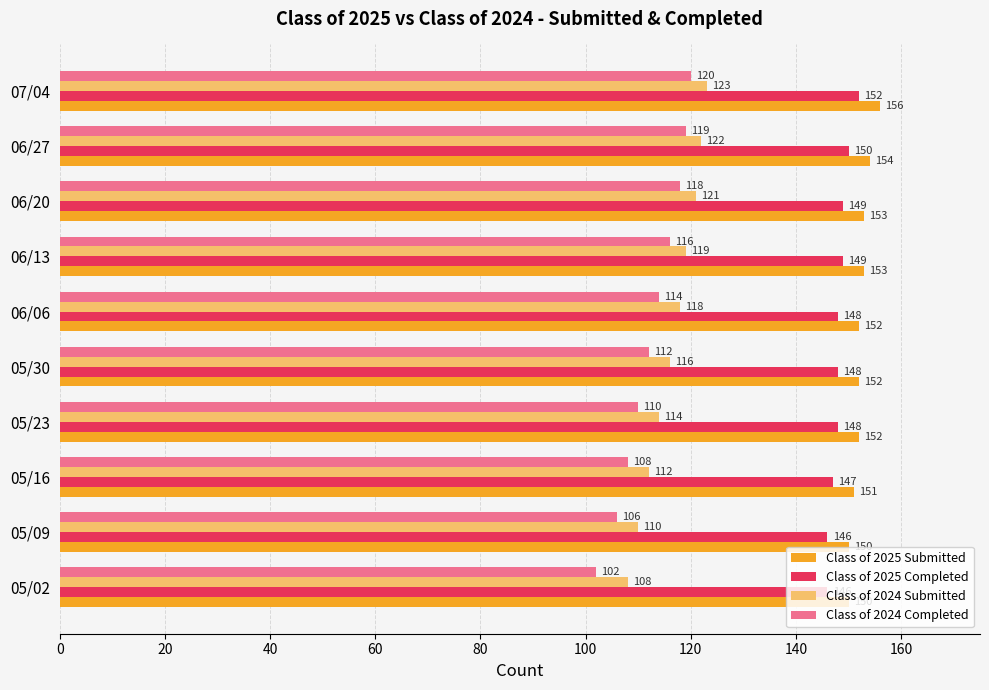

What are all the series names shown in the legend?

Class of 2025 Submitted, Class of 2025 Completed, Class of 2024 Submitted, Class of 2024 Completed